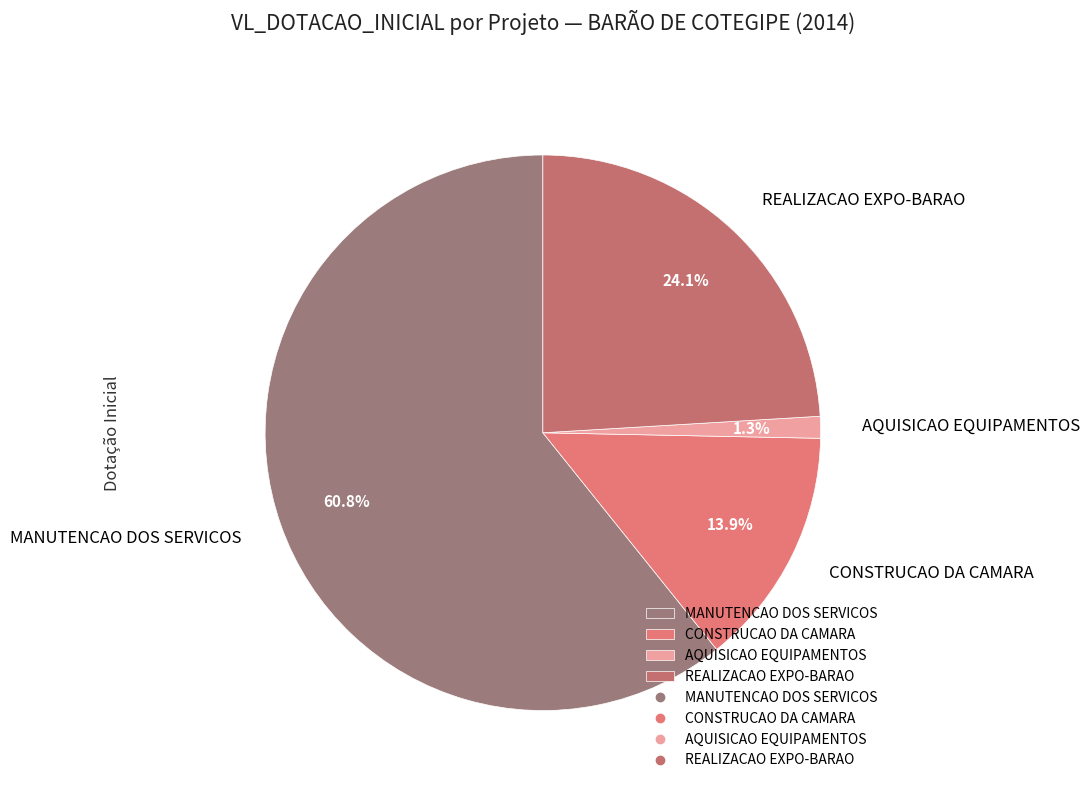

Is there a majority slice in this chart?

Yes